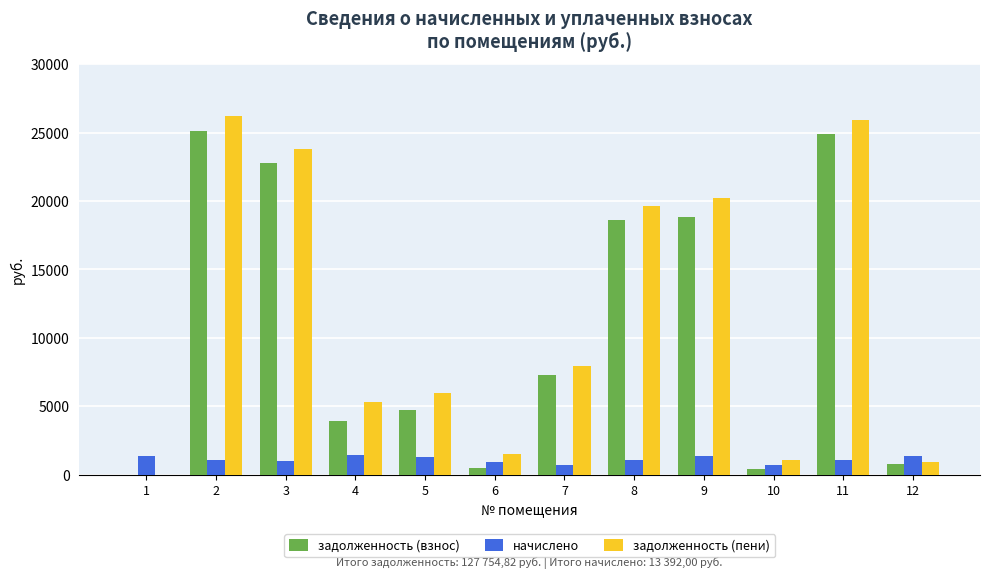

How many values in the задолженность (пени) series exceed 7969?

6